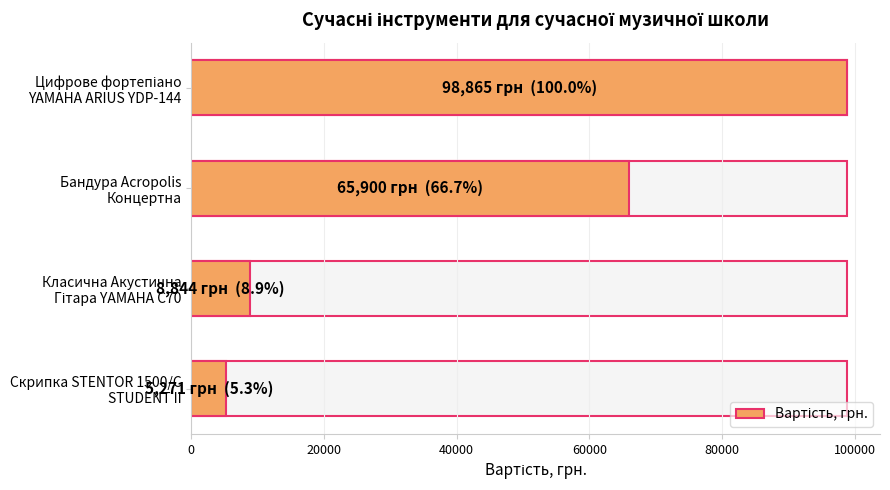

Count the number of values greater than 65900.

1